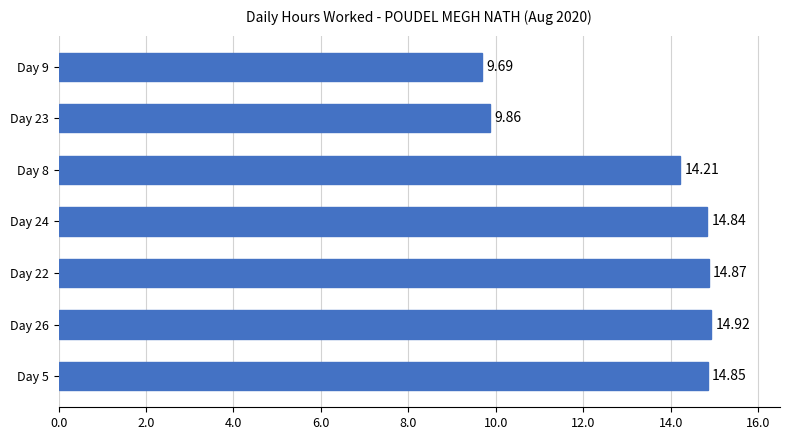

What is the change in value from Day 22 to Day 9?

-5.2